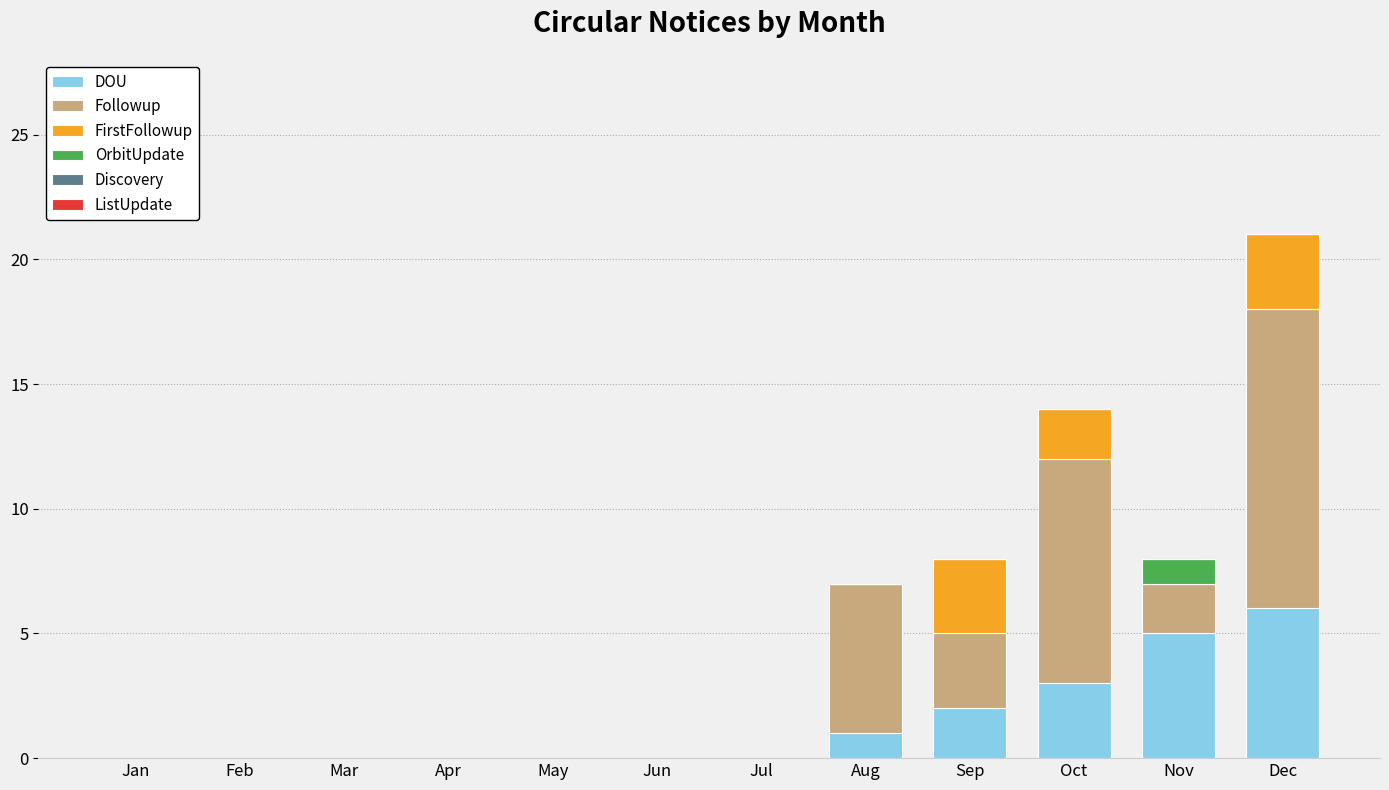

Which category has the highest value in the DOU series?

Dec